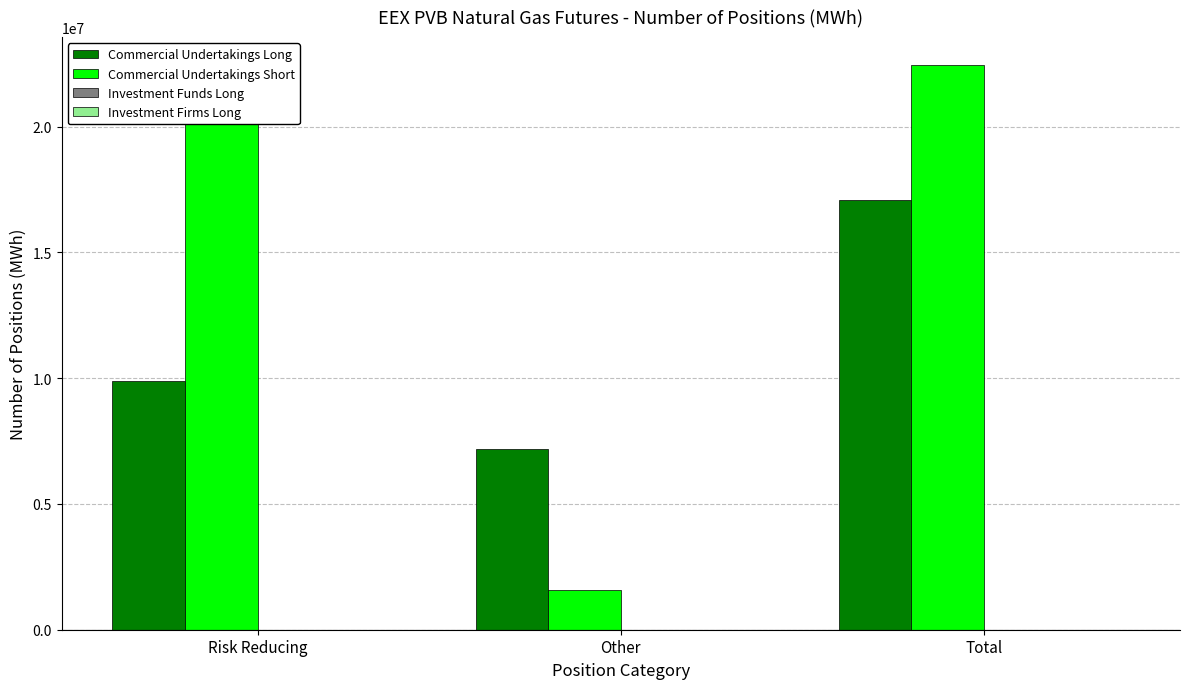

What position from the right is Total?

1